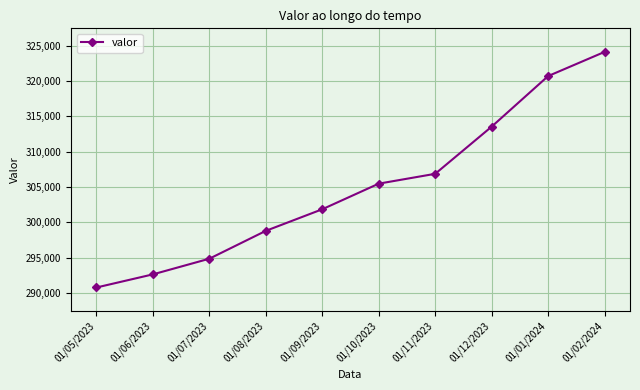

Reading right to left, extract all data points from this chart.

01/02/2024=324142	01/01/2024=320717	01/12/2023=313551	01/11/2023=306868	01/10/2023=305474	01/09/2023=301846	01/08/2023=298787	01/07/2023=294840	01/06/2023=292621	01/05/2023=290760